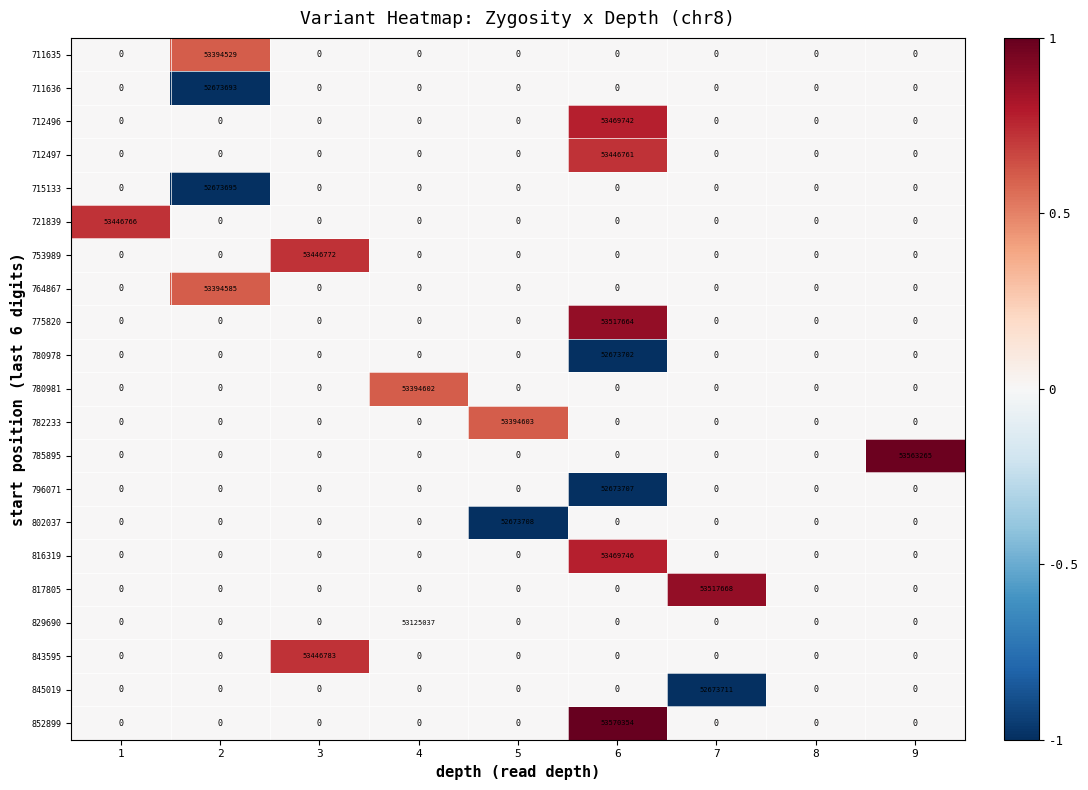

How many values in 852899 are above zero?

1